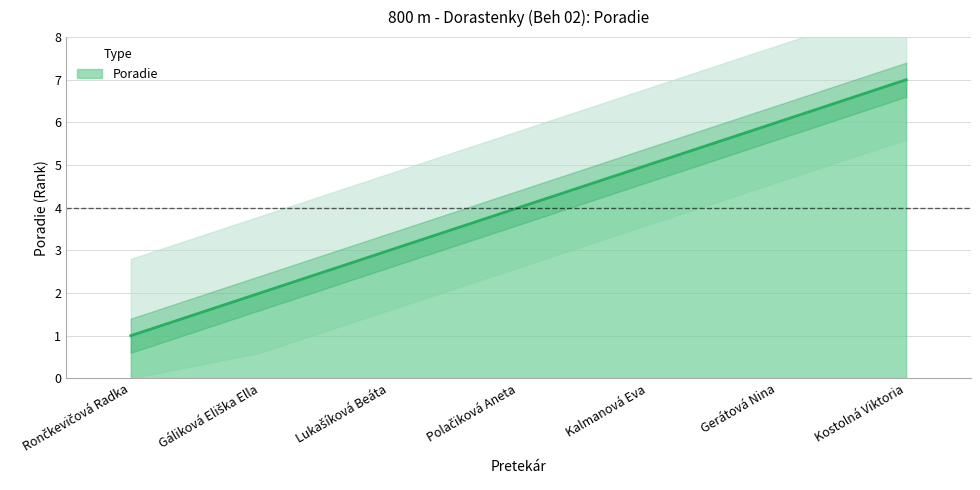

Does the chart display data point markers on the line(s)?

No